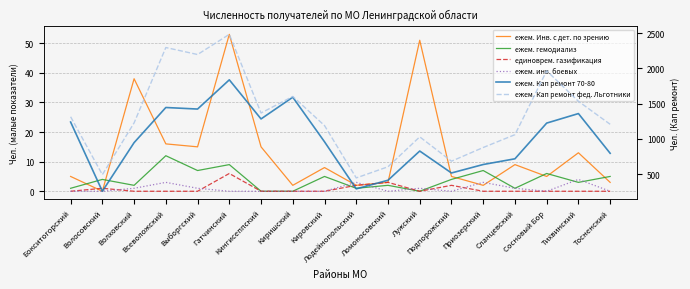

What is the total value across all series at Приозерский?

1529